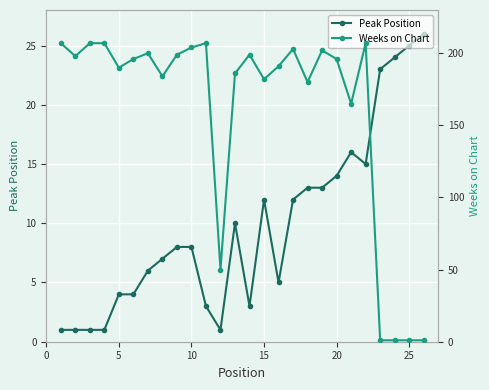

The Peak Position series shows 12 at 15. True or false?

True